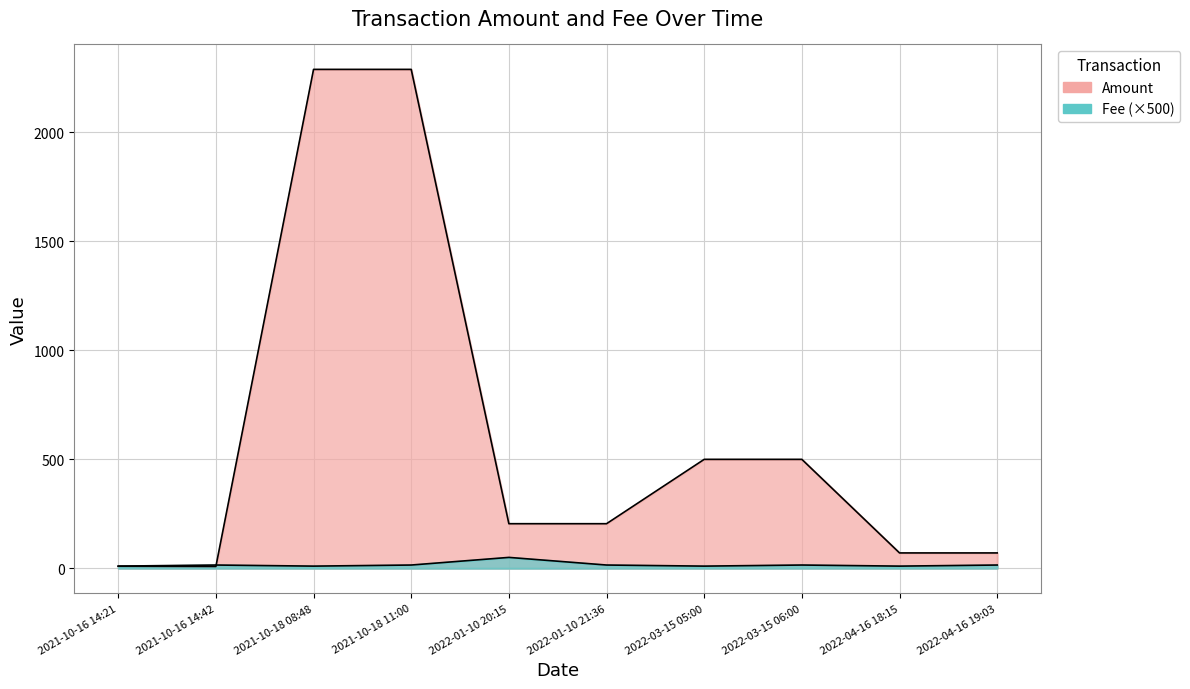

True or false: Fee has a value of 2.2 at 2022-04-16 18:15.

False